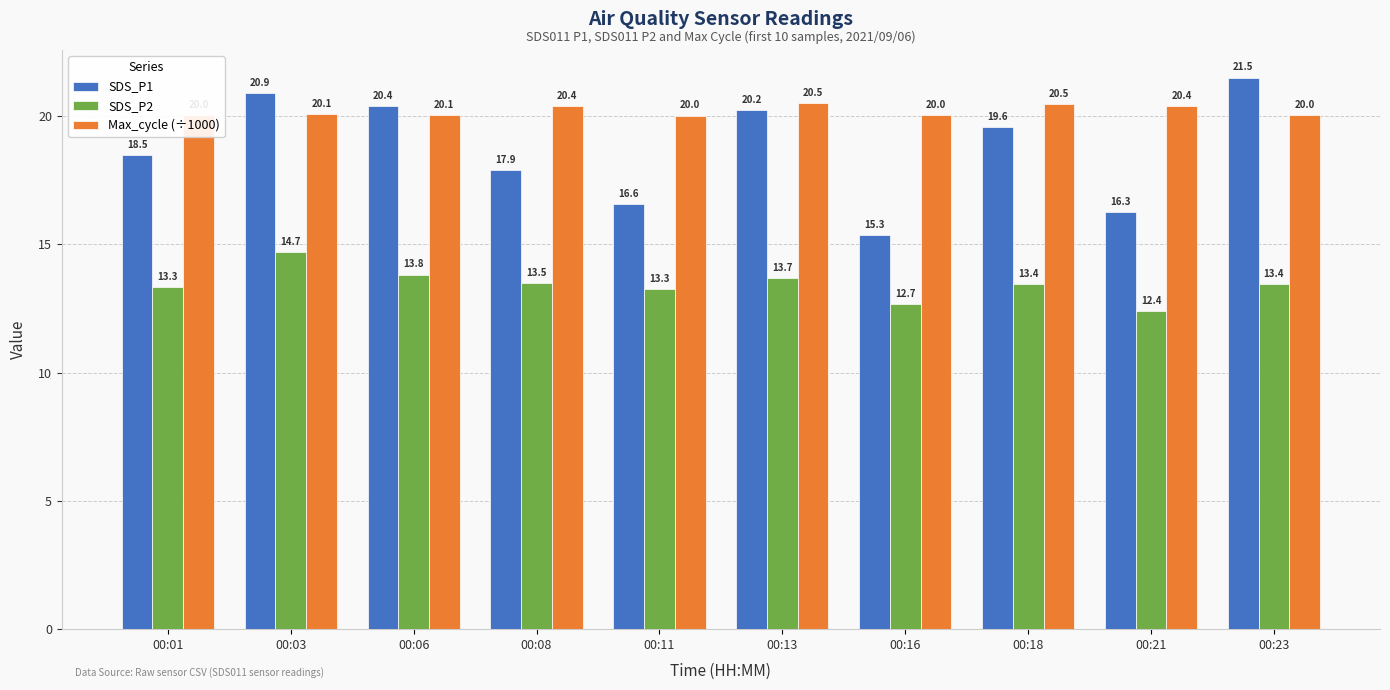

Which category has the lowest value in the SDS_P1 series?

00:16